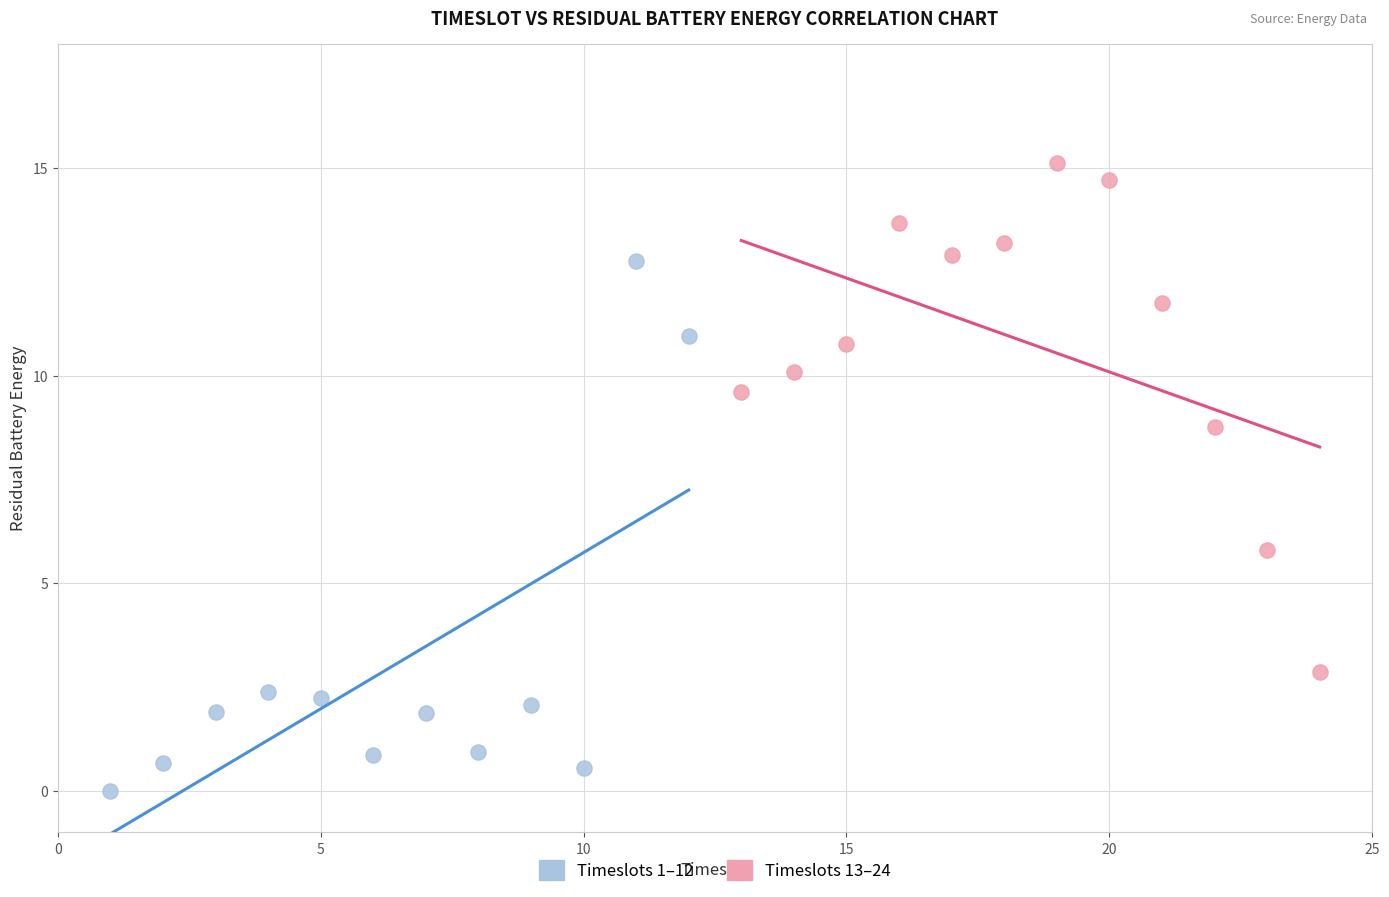

Which series has the largest Y range (max minus min)?

Timeslots 1–12